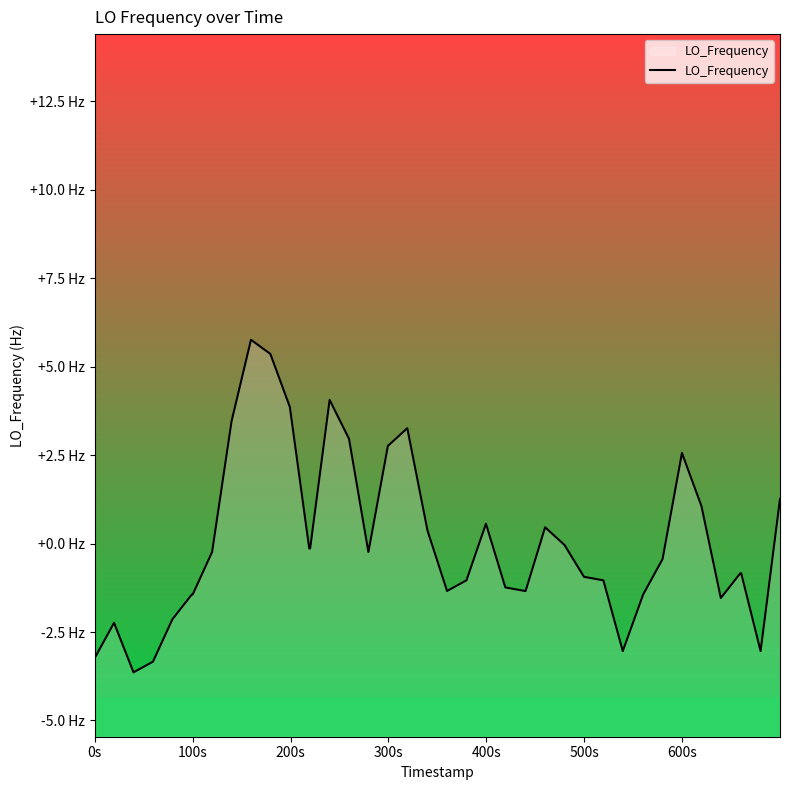

How many values are above zero?

14